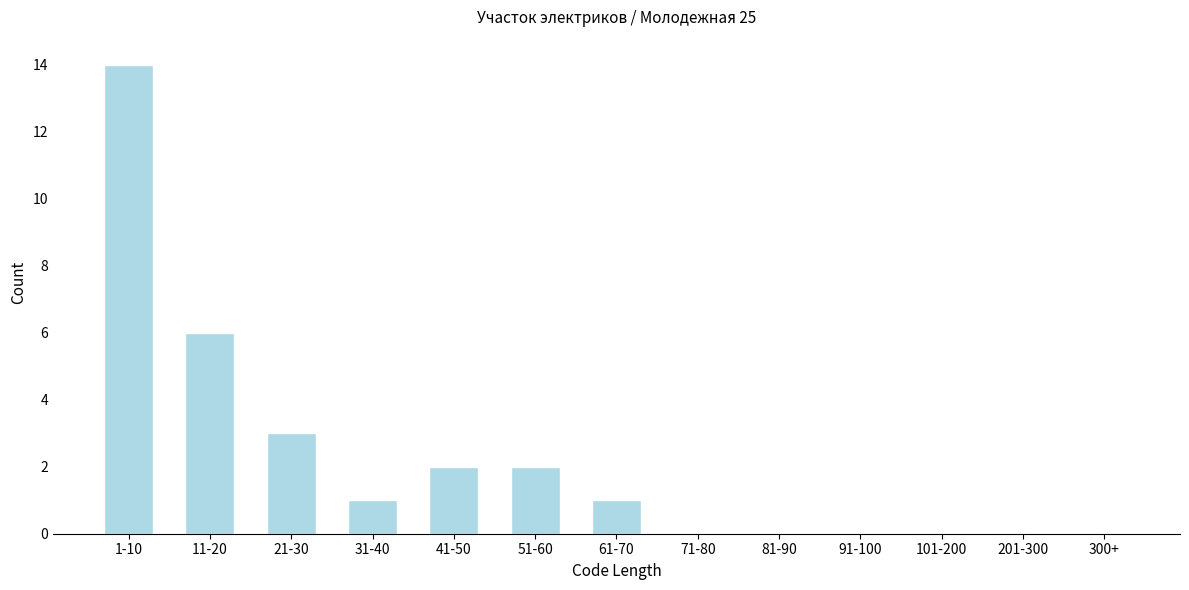

Reading left to right, list all the values displayed in this chart.

1-10=14	11-20=6	21-30=3	31-40=1	41-50=2	51-60=2	61-70=1	71-80=0	81-90=0	91-100=0	101-200=0	201-300=0	300+=0